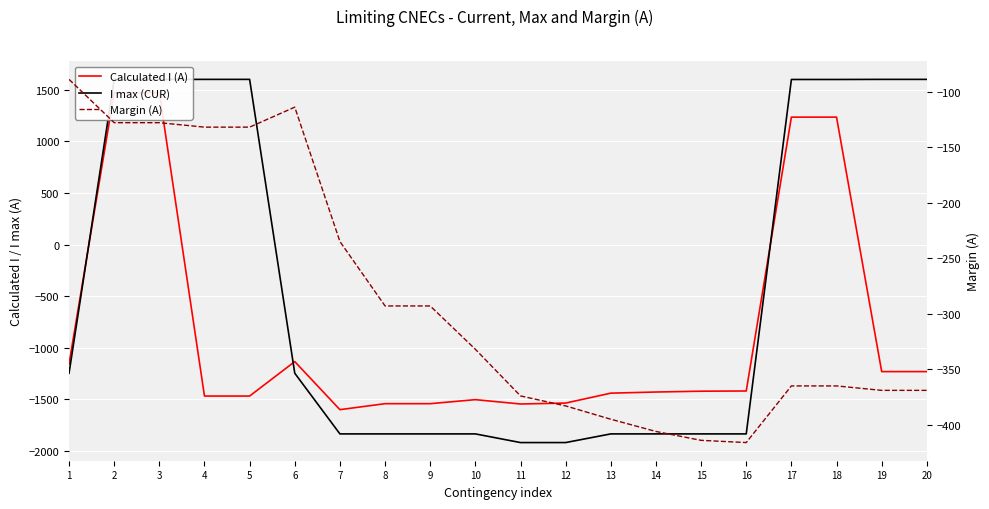

What is the maximum value for Calculated I (A)?

1472